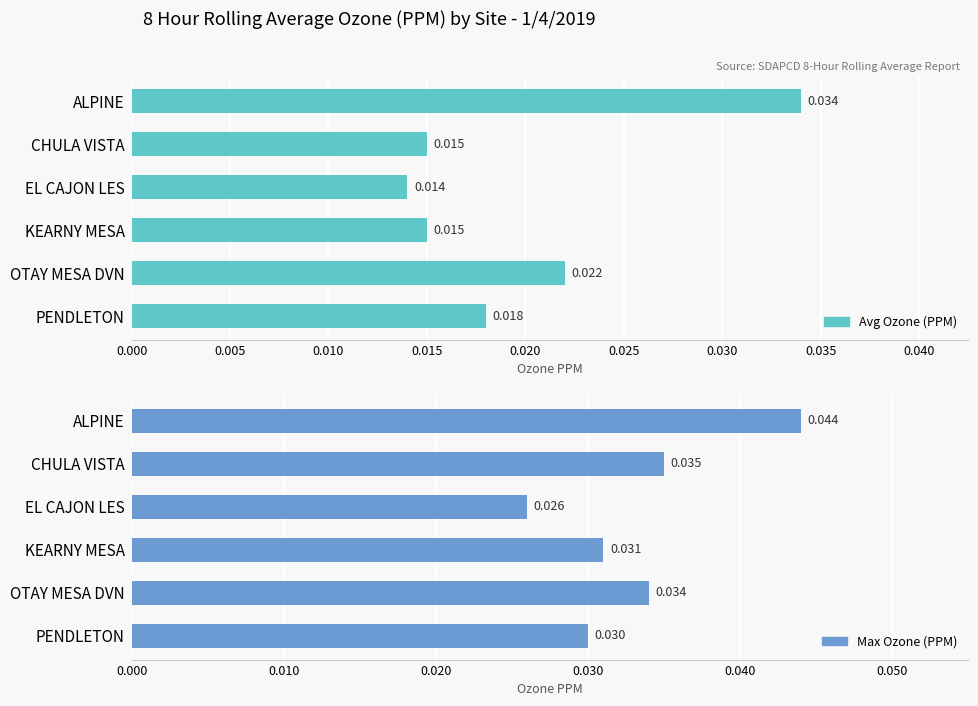

How many distinct data groups are displayed?

2